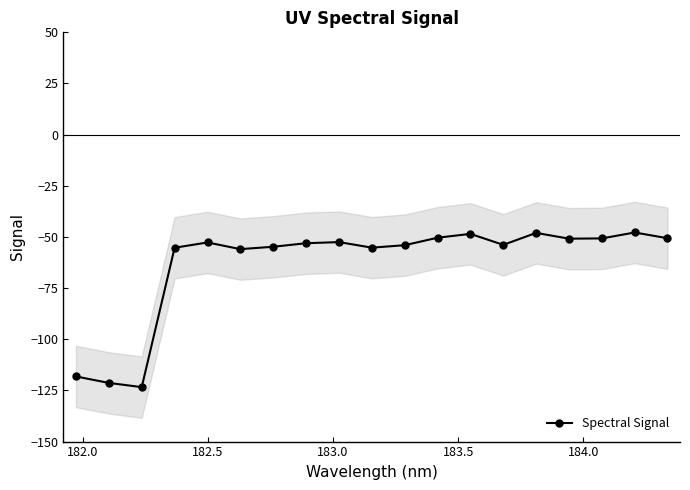

What is the lowest value of the Spectral Signal series?

-123.4